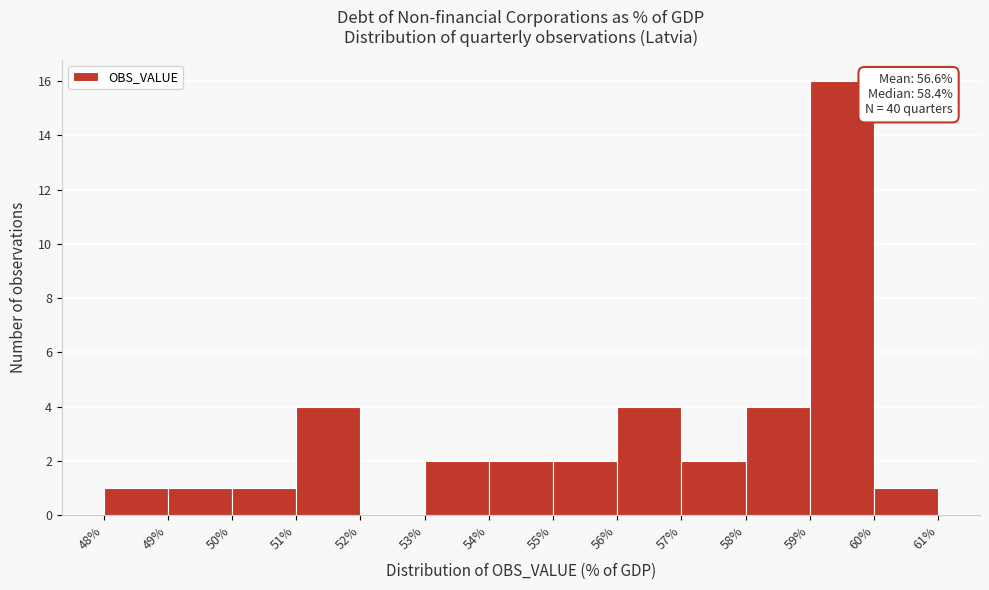

Which range on the x-axis has the tallest bar?

59% to 60%